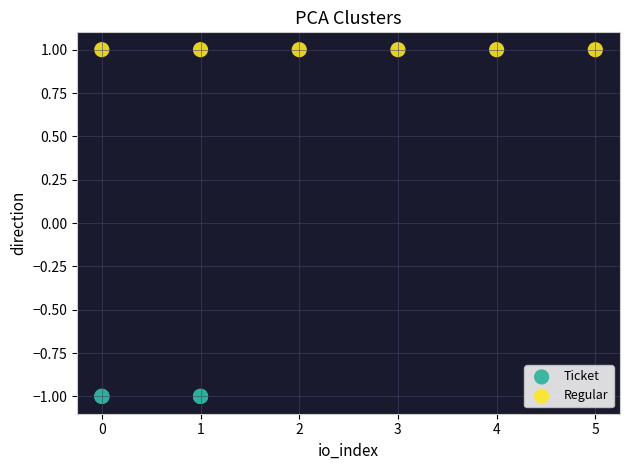

Which series contains the highest Y value?

Regular